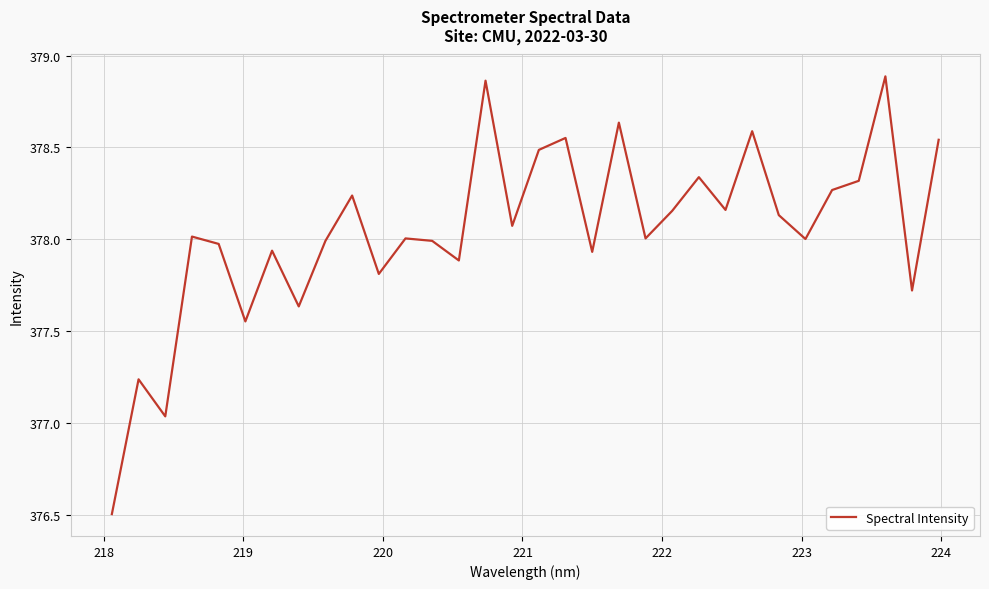

What is the difference between the maximum and minimum values?

2.4